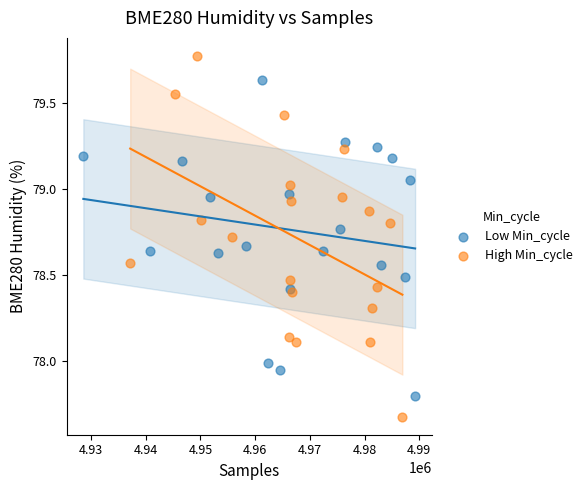

Which series contains the lowest Y value?

High Min_cycle